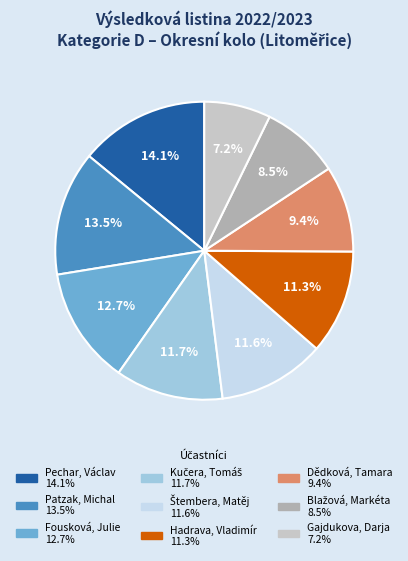

What portion of the pie excludes Patzak, Michal?

86.5%